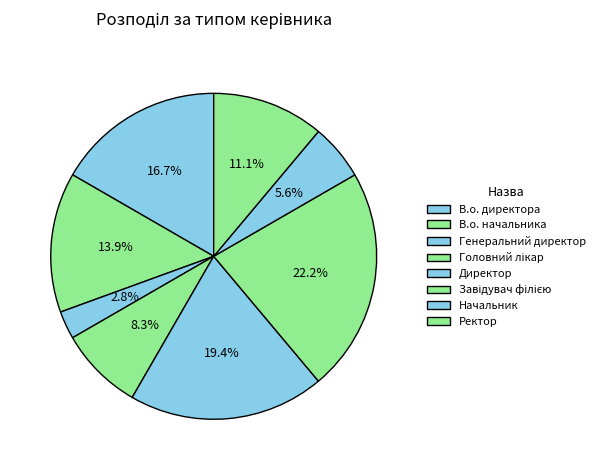

How many segments does this pie chart have?

8